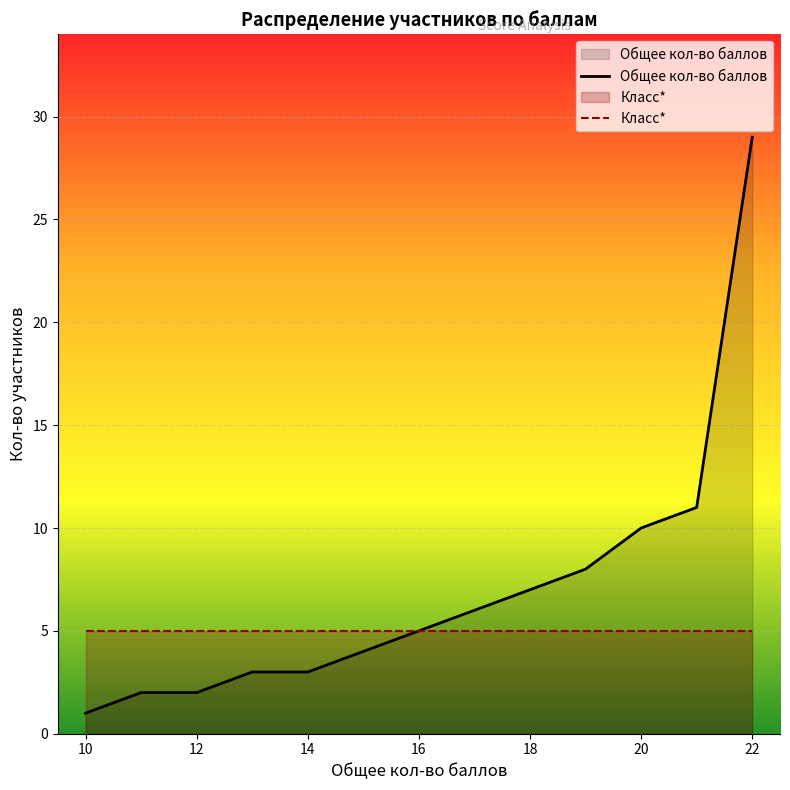

True or false: Общее кол-во баллов has a value of 1 at 12.

False